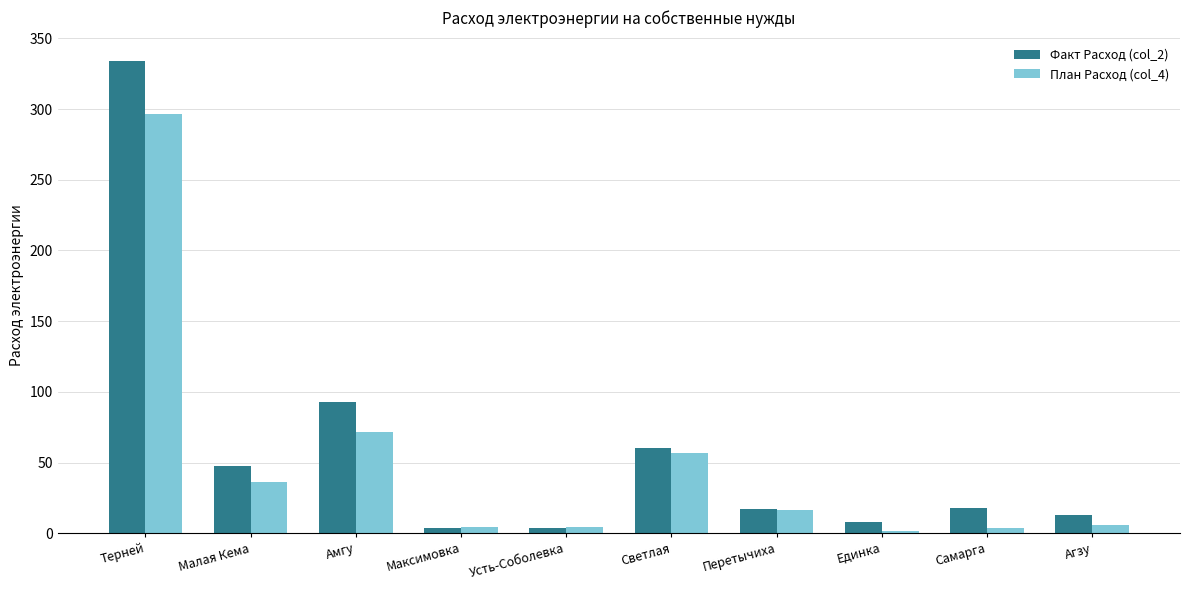

What is the sum of all Факт Расход (col_2) values?

597.7